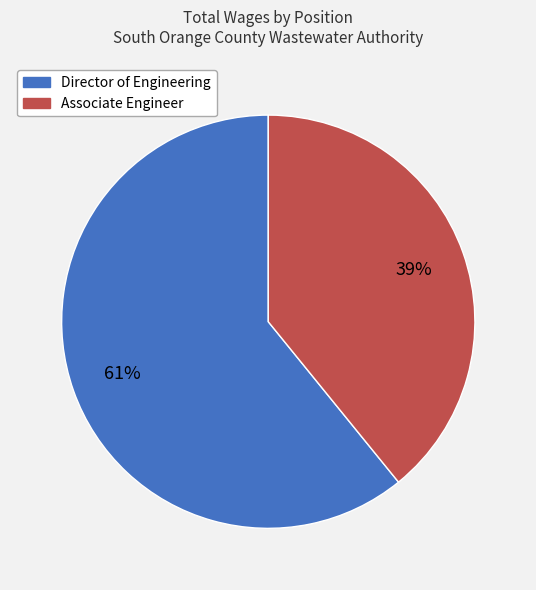

Do Associate Engineer and Director of Engineering together represent more than half of the pie?

Yes